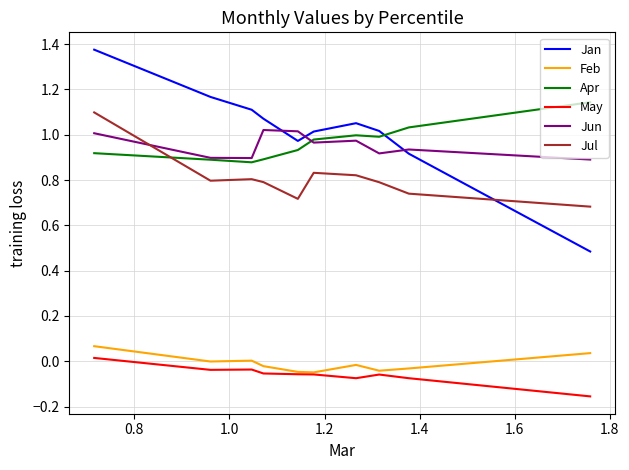

True or false: May and Jul cross at least once.

False